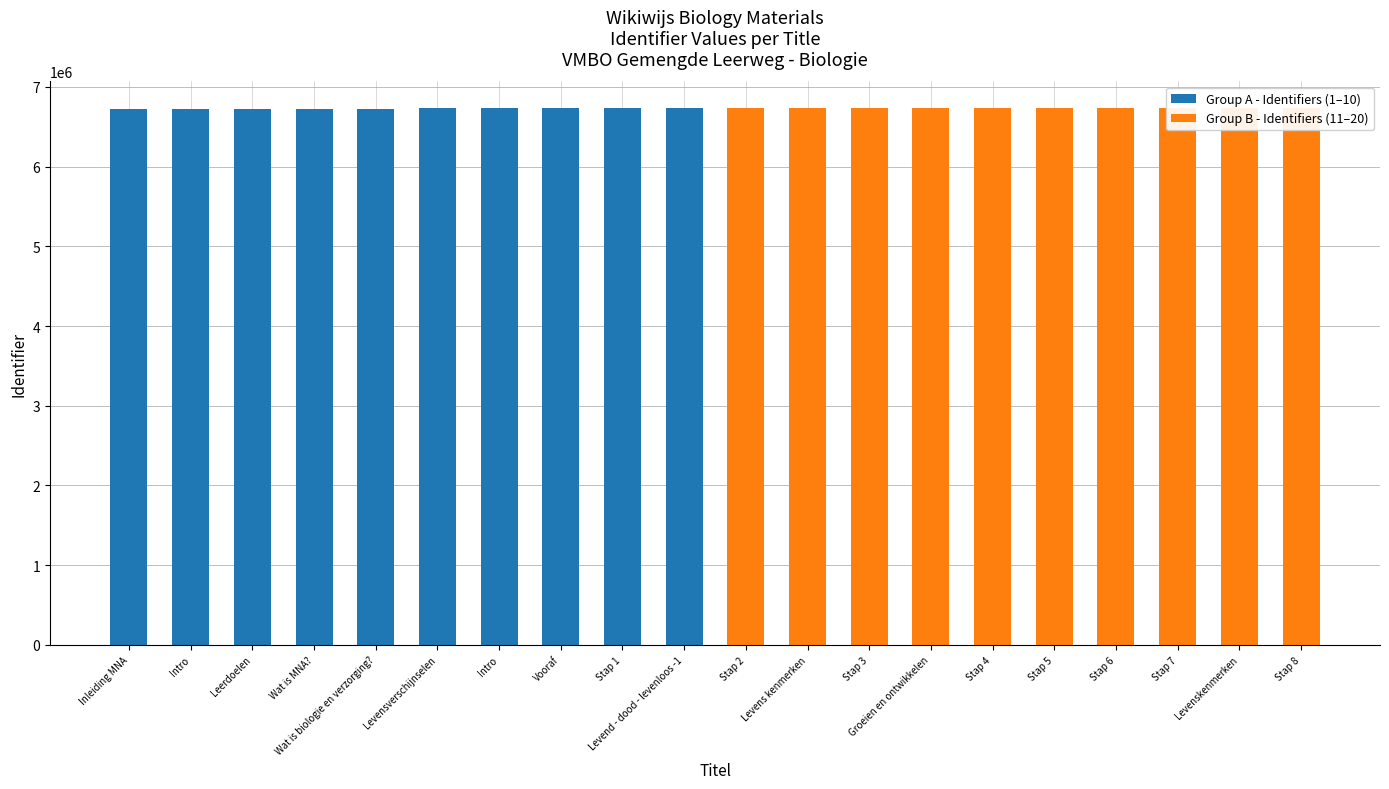

How many values in the Group B - Identifiers (11–20) series are below 6735139?

10